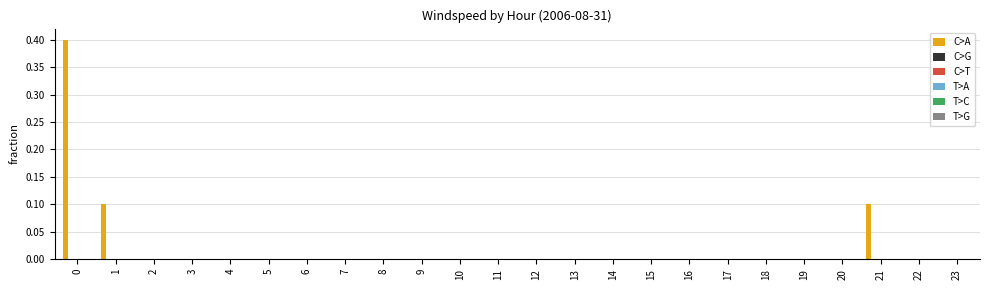

What is the sum of all values?

0.6